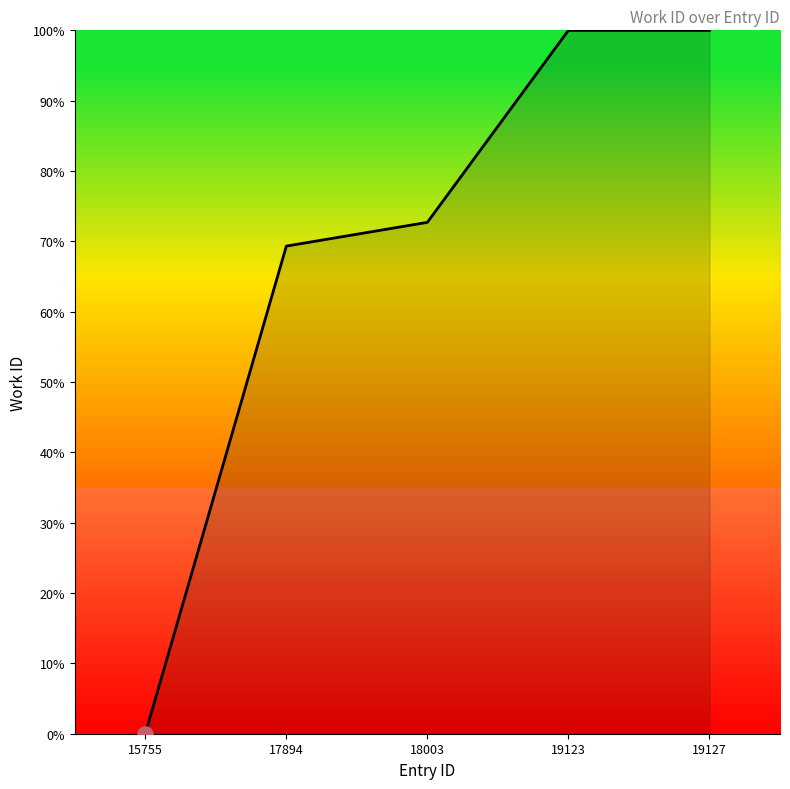

What is the ratio of the value at 19123 to the value at 19127?

1.0